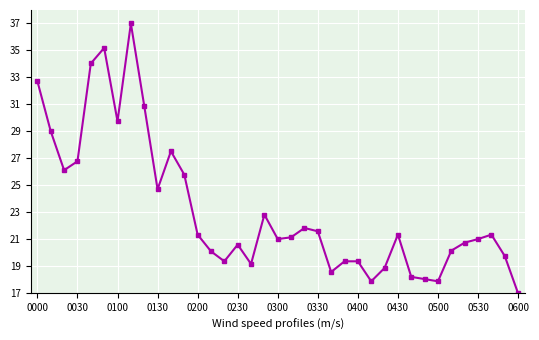

What is the smallest value displayed?

17.0